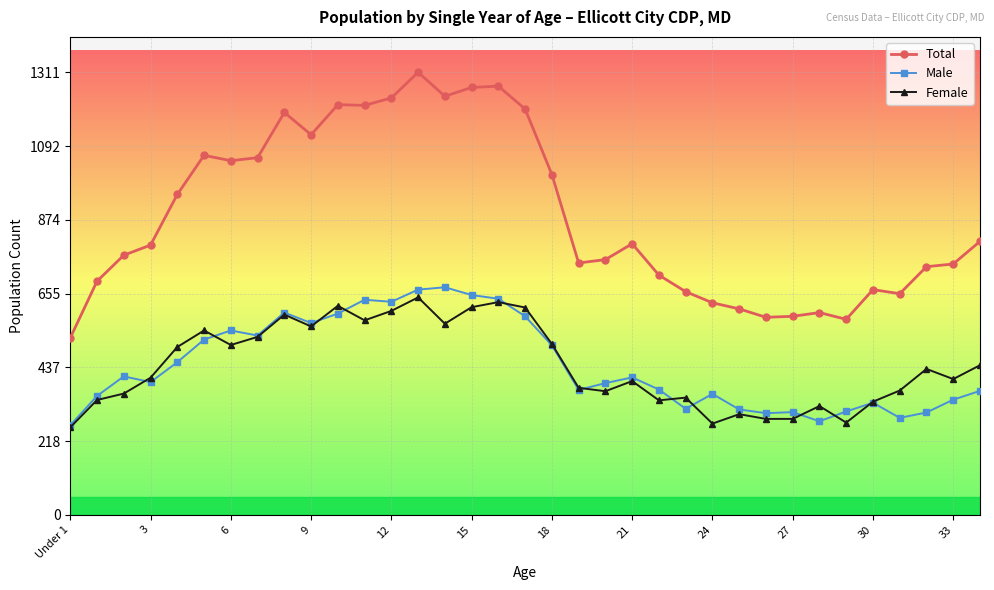

How many distinct data groups are displayed?

3